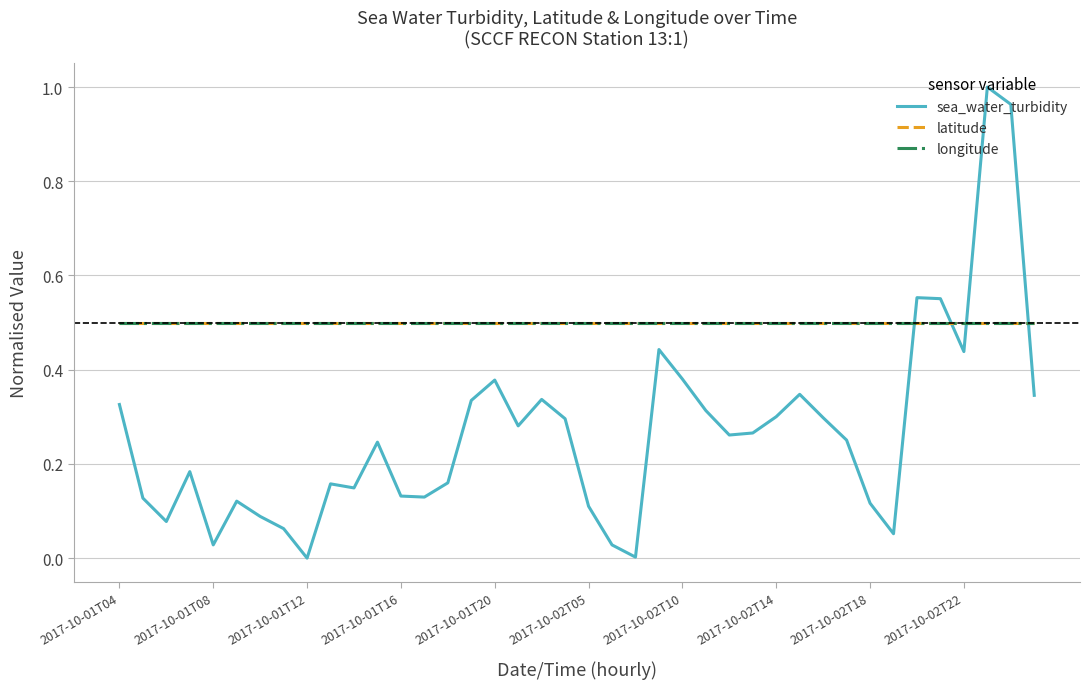

Is this an area chart (filled region under the line)?

No